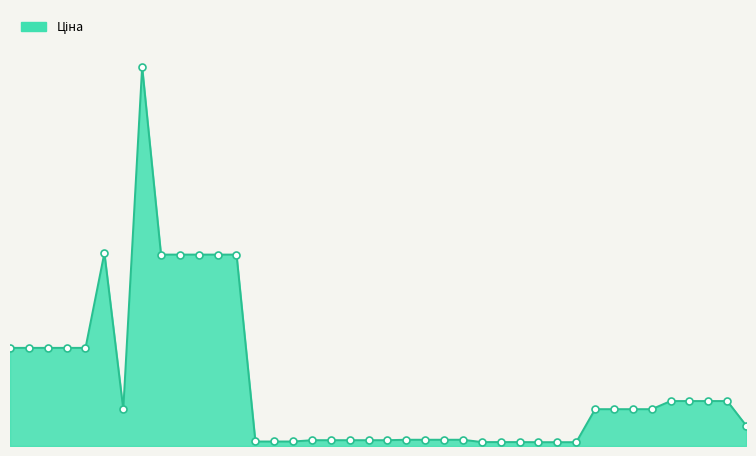

What is the label of the 2nd point from the right?

280941739